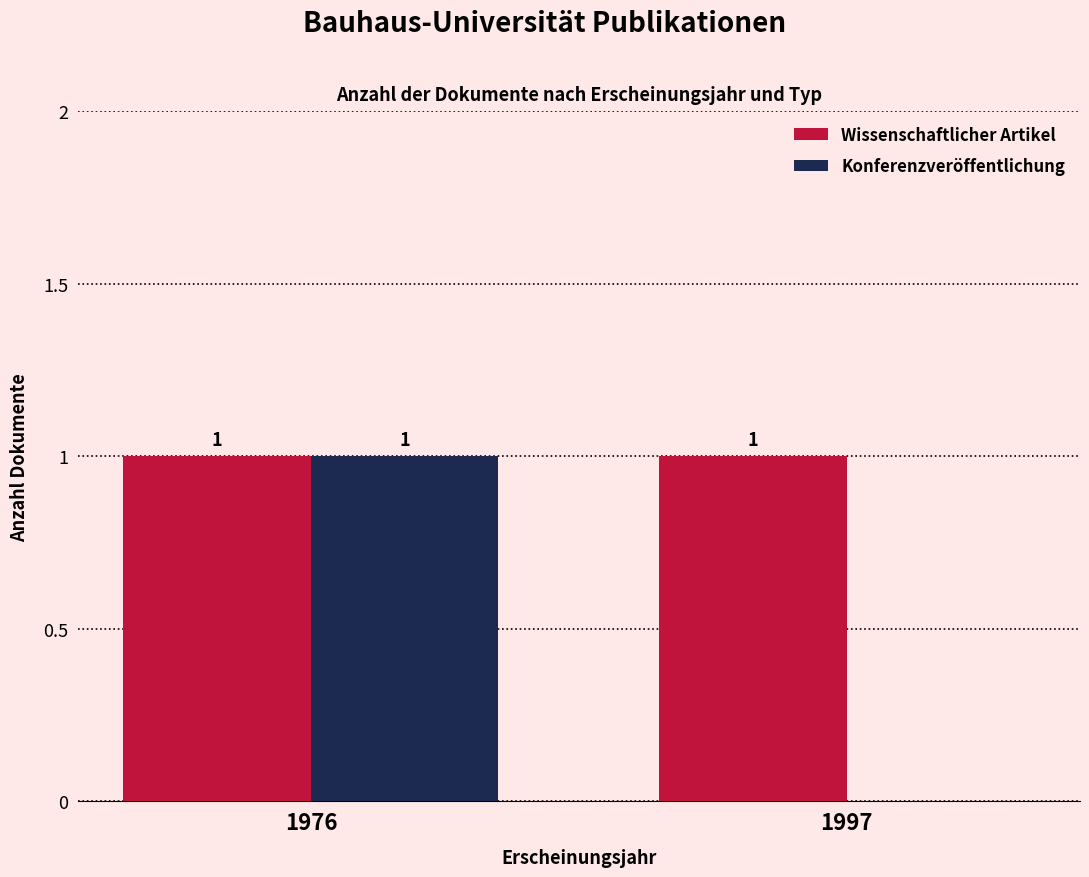

What is the spread (max minus min) of values at 1997?

1